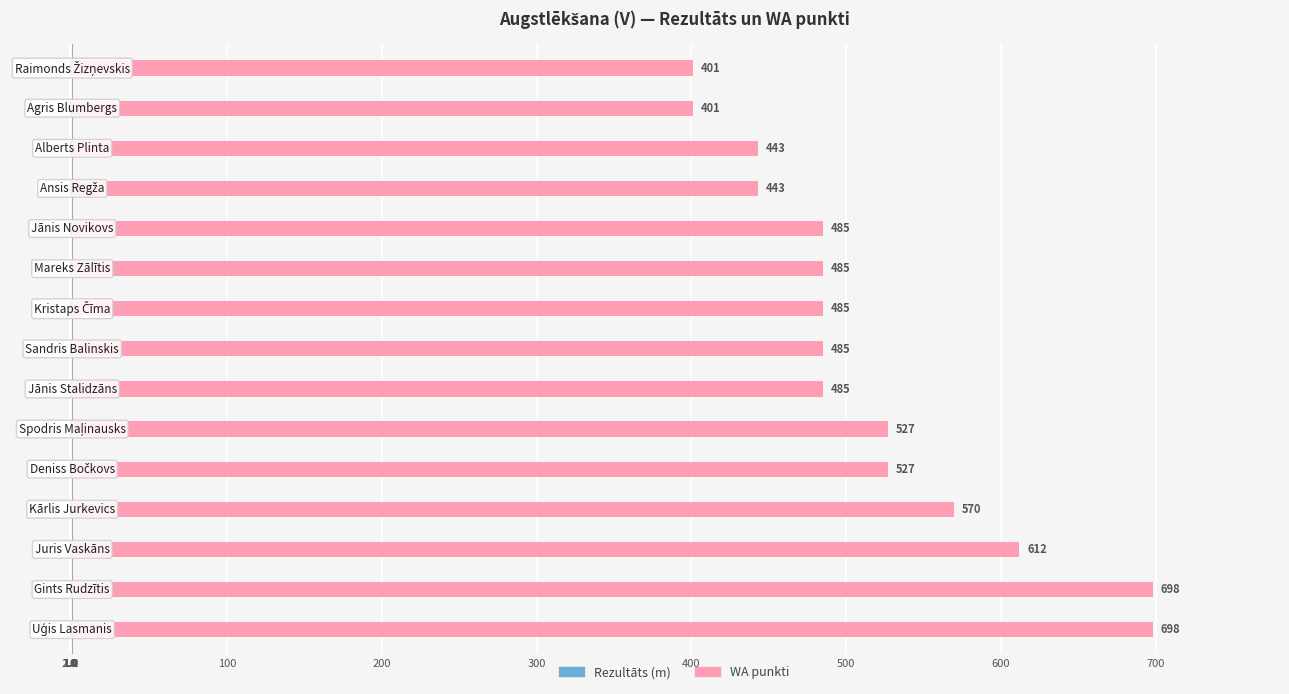

The WA punkti series shows 1103.5 at 1.8. True or false?

False